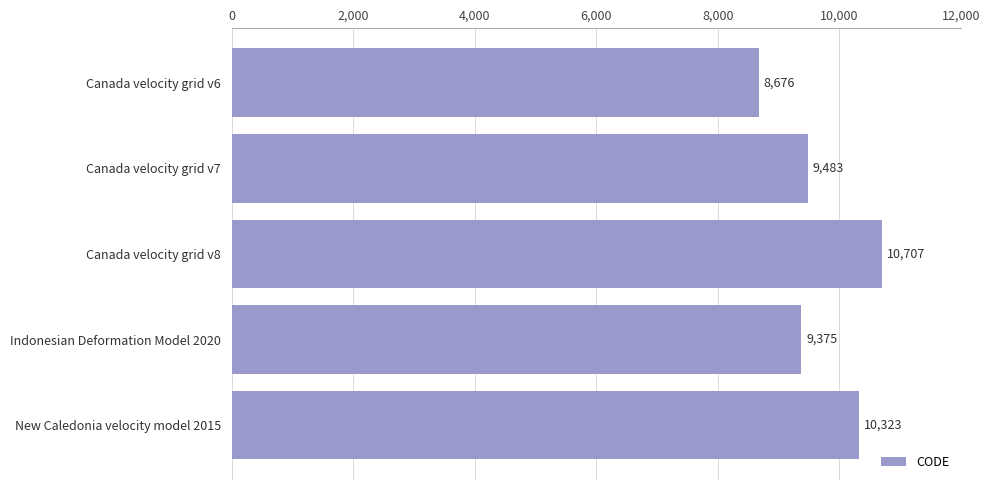

Where is the data nearest to the value 9691?

Canada velocity grid v7